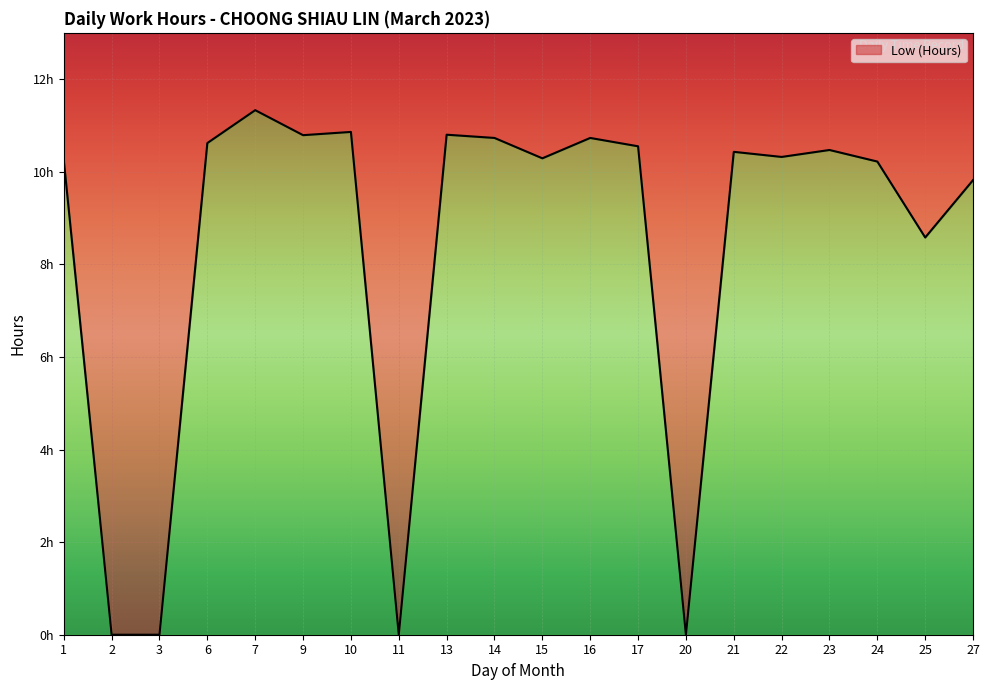

What is the sum of the values at 17 and 6?

21.2